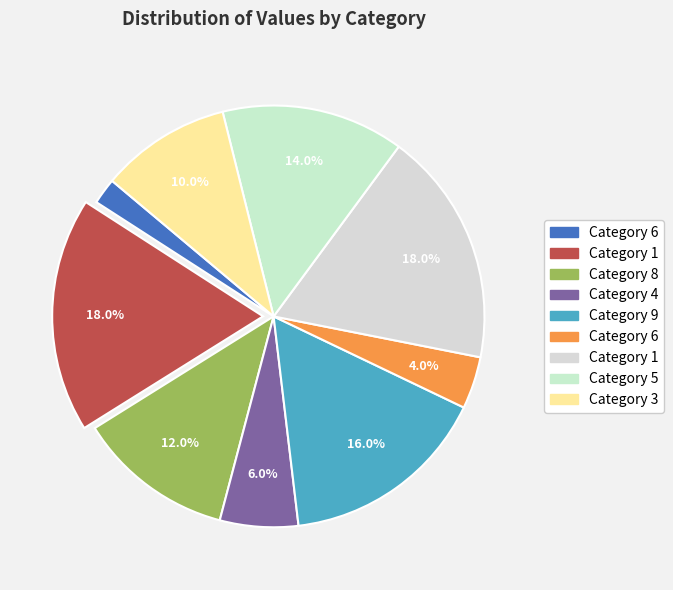

Rank the categories by value from lowest to highest.

6, 6, 4, 3, 8, 5, 9, 1, 1